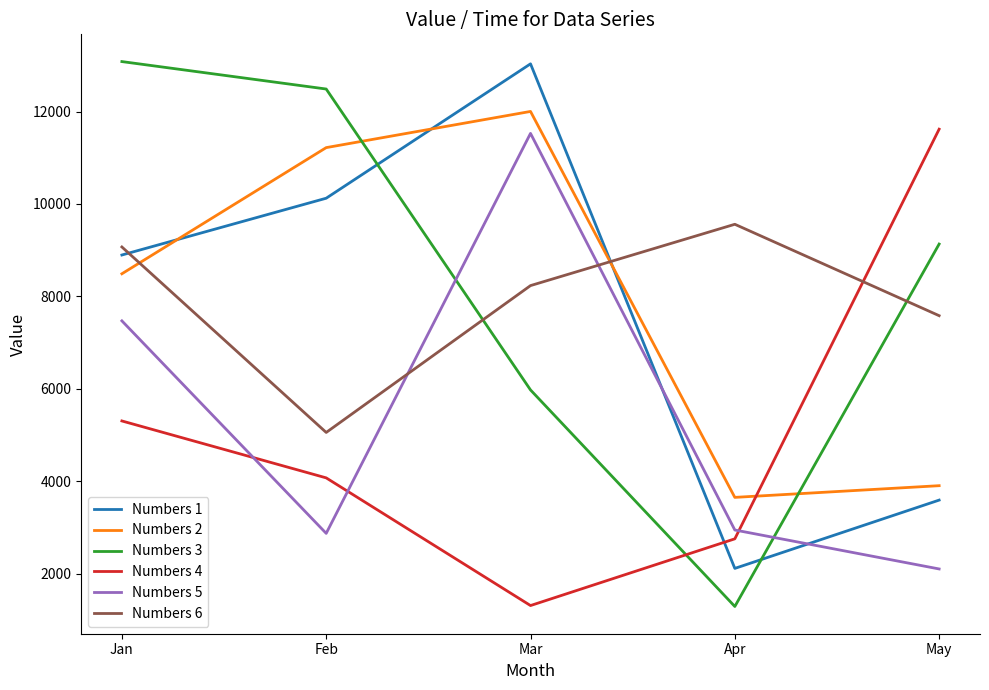

Which series ends up on top after the final intersection of Numbers 3 and Numbers 2?

Numbers 3